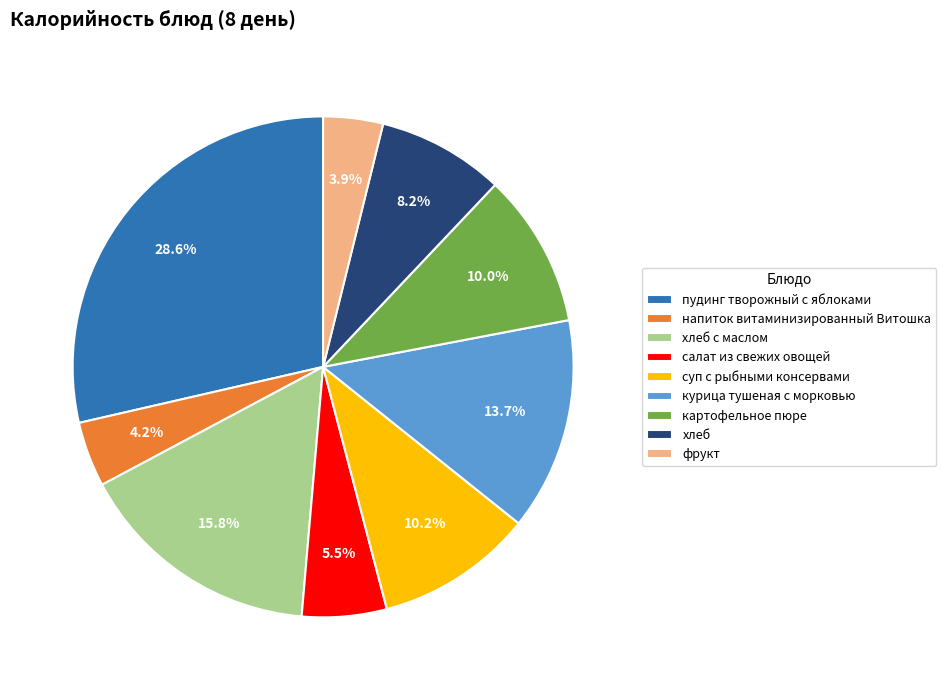

What percentage do салат из свежих овощей and напиток витаминизированный Витошка together represent?

9.7%